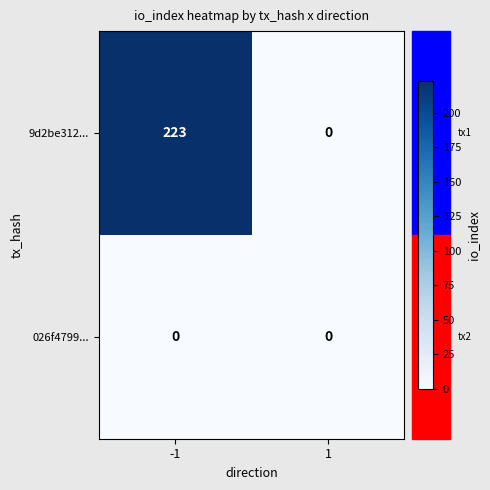

At which category is the sum across all series the highest?

-1